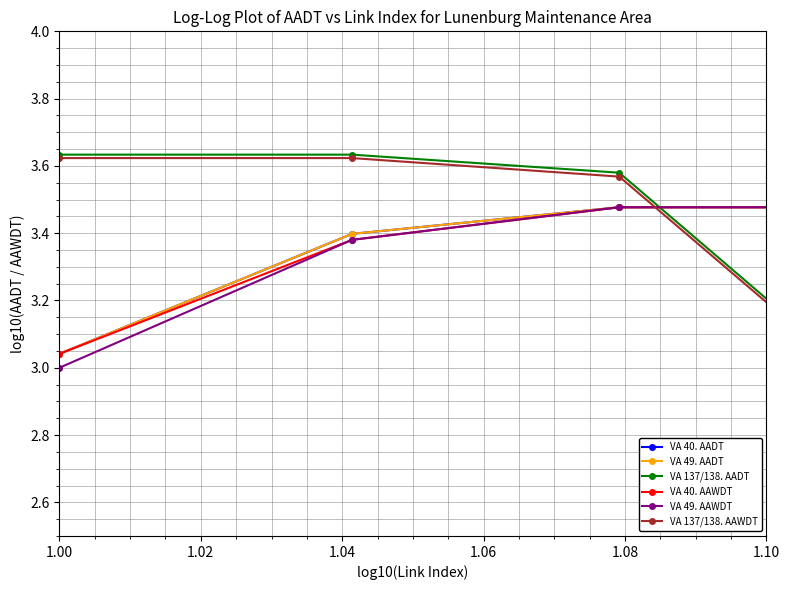

At how many categories does at least one series exceed 2?

11